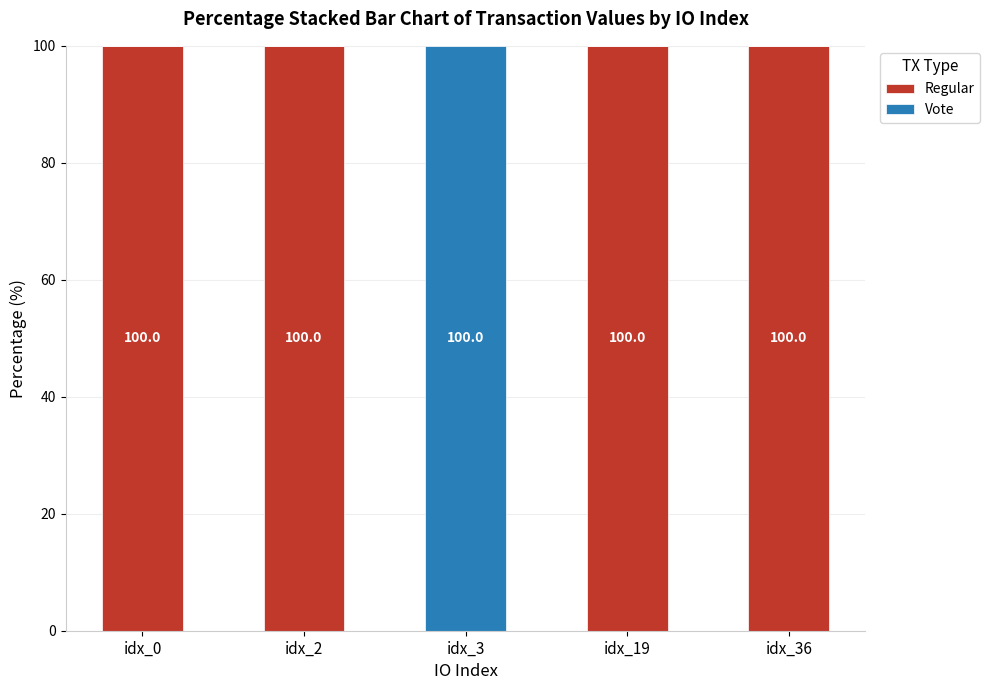

What is the highest value of the Regular series?

100